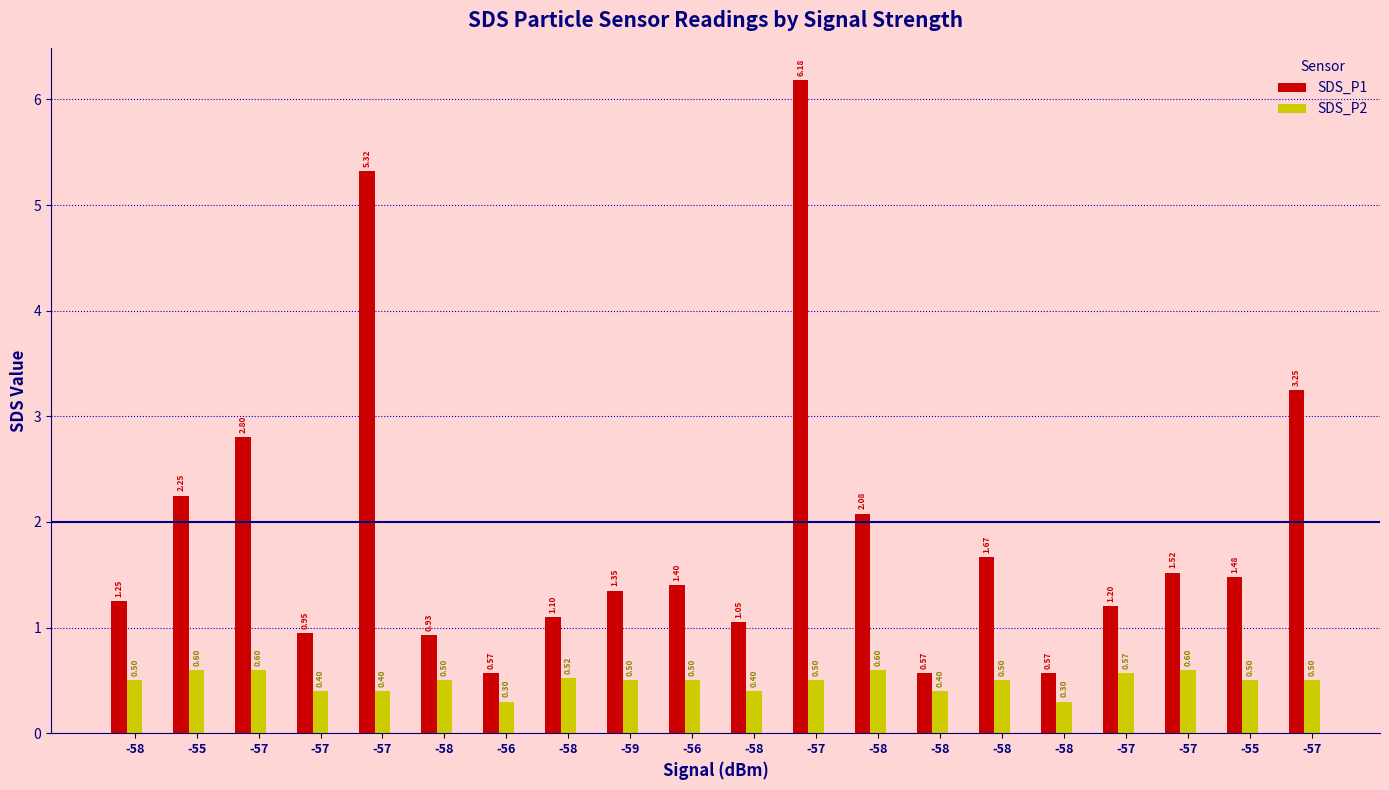

At which label is SDS_P2 closest to 0?

-56